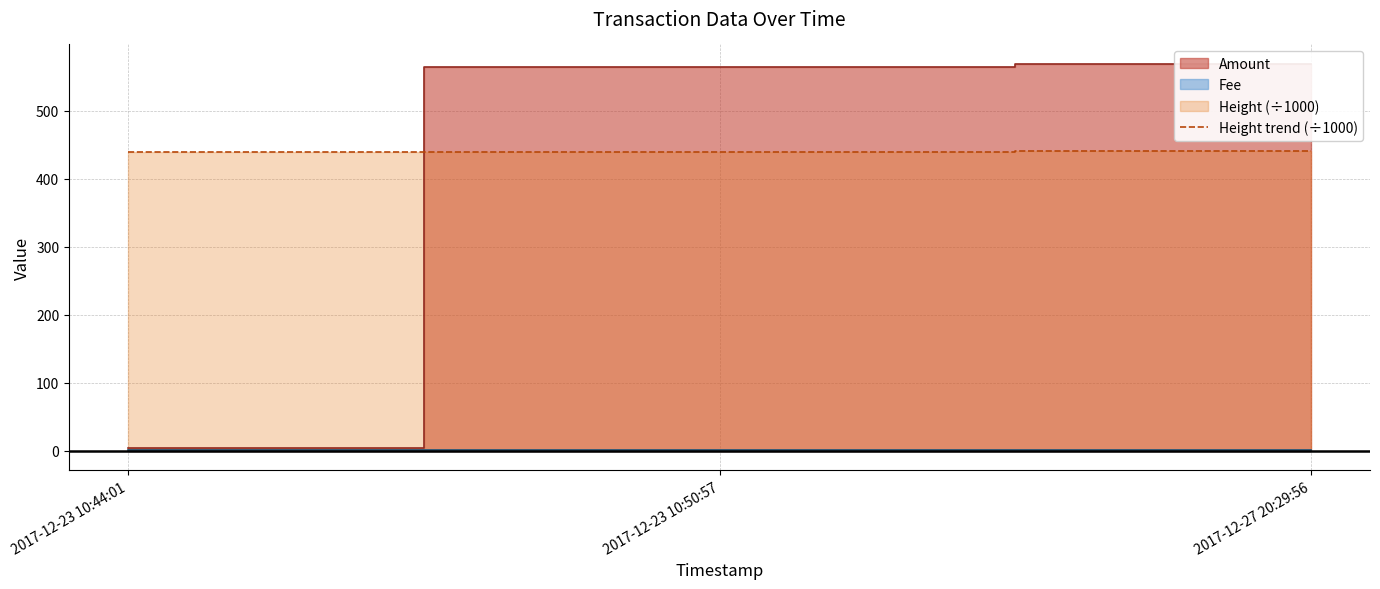

The value at 2017-12-23 10:44:01 is 439.4. True or false?

True